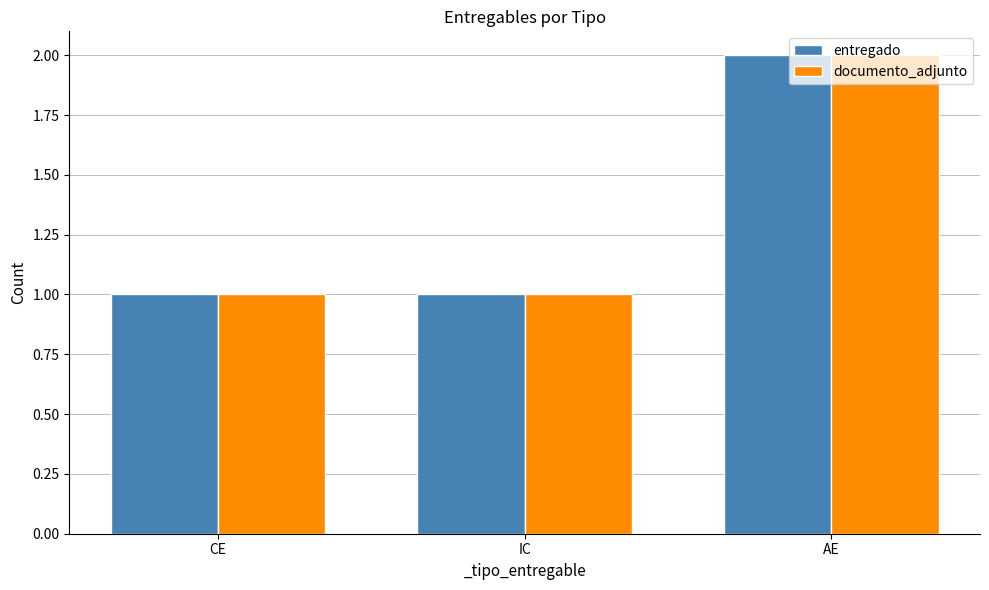

What is the value of the entregado bar at the 3rd from the left?

2